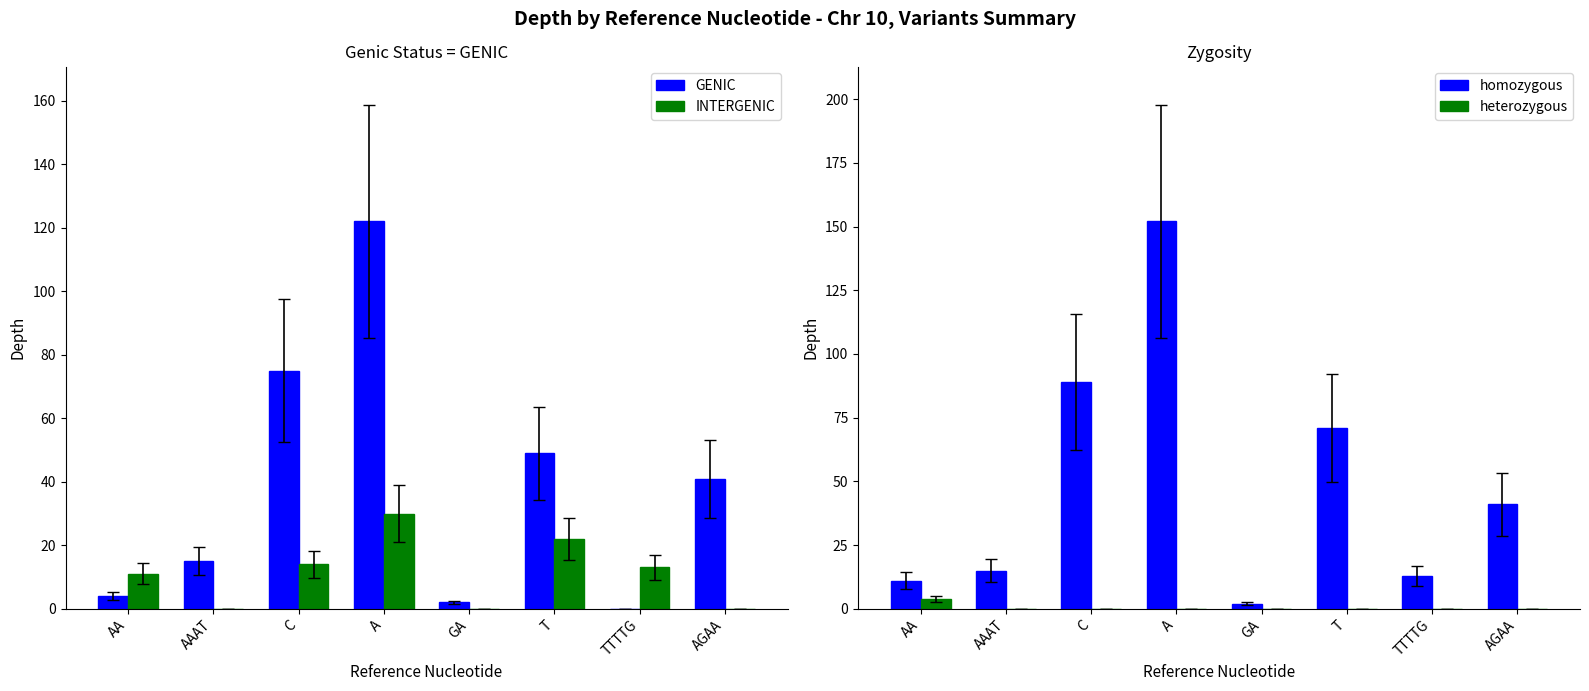

What is the spread (max minus min) of values at AA?

7